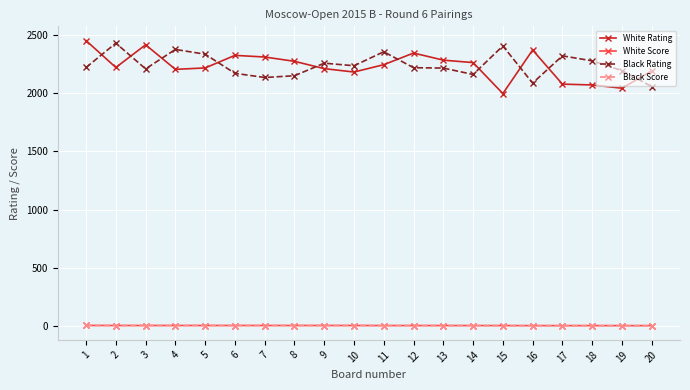

What is the maximum value for Black Rating?

2429.0